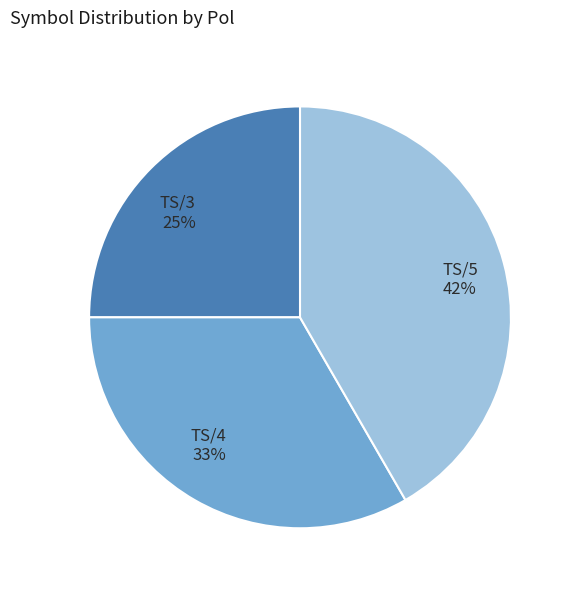

Combined, do TS/5 and TS/3 account for over 50%?

Yes